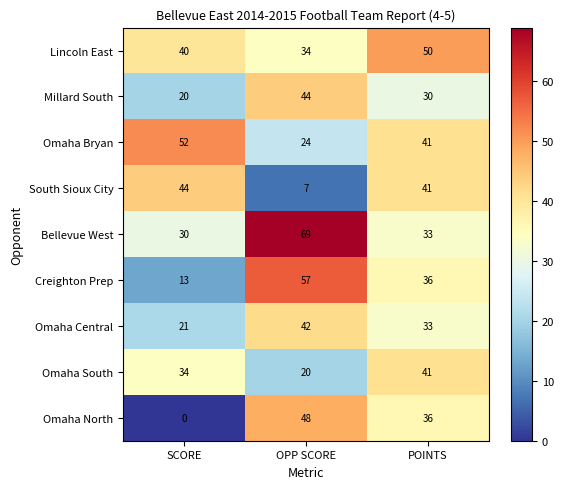

What is the difference between the maximum and second lowest values in the Omaha South series?

7